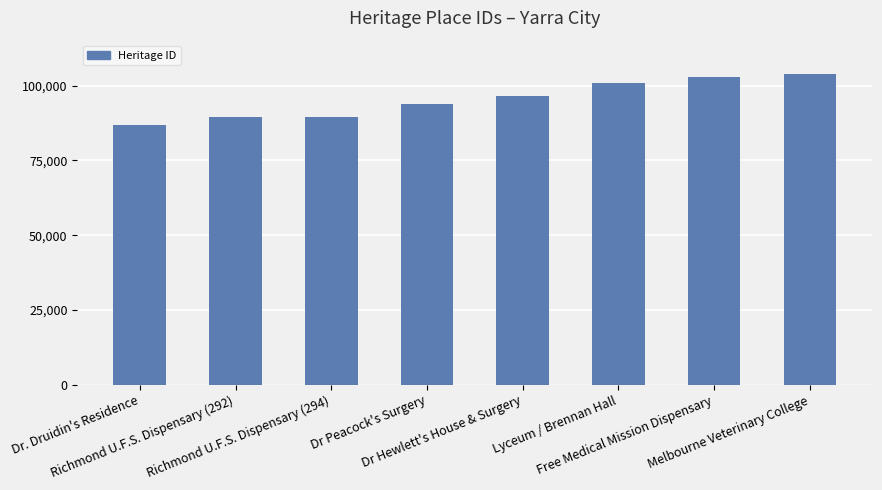

What is the minimum value shown in the chart?

86953